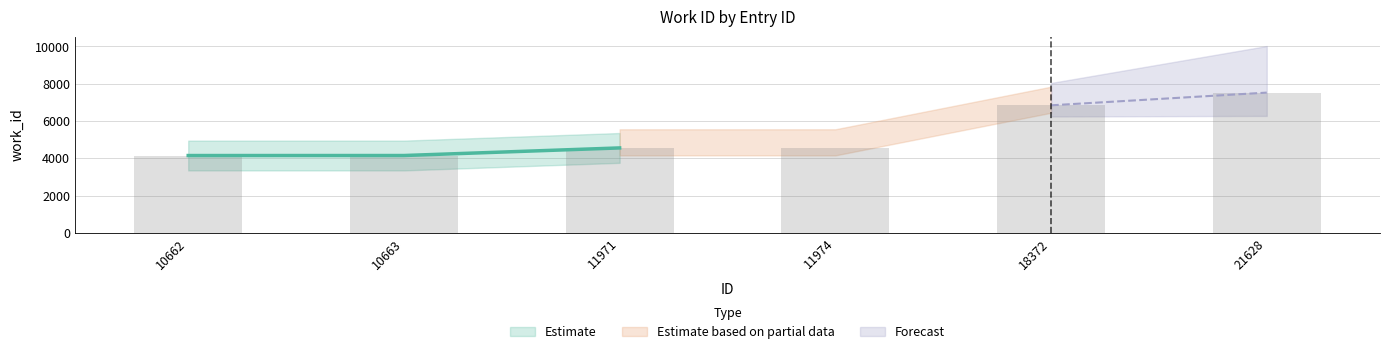

What is the value of the 4th bar from the left?

4555